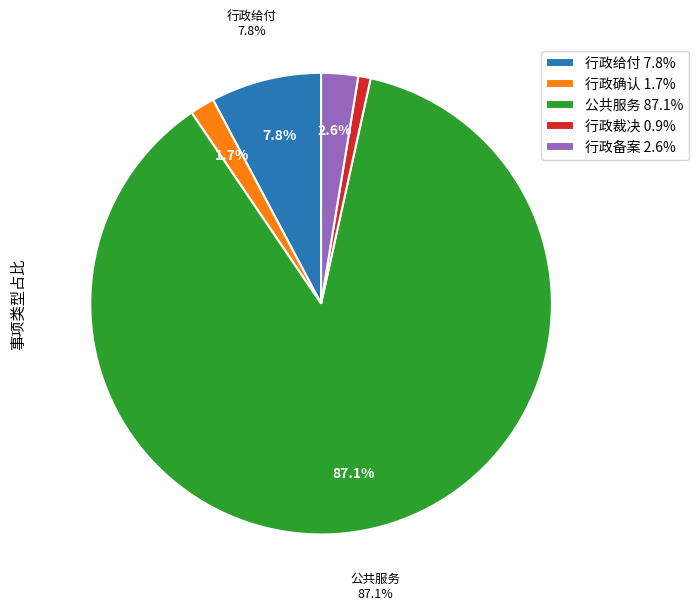

How many slices are in this pie chart?

5